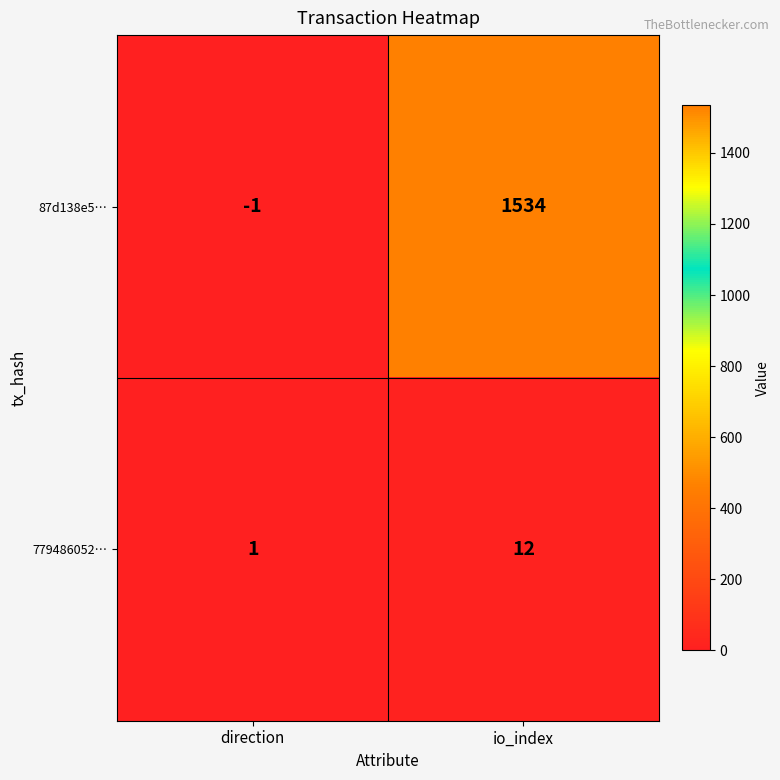

What is the maximum value shown in the chart?

1534